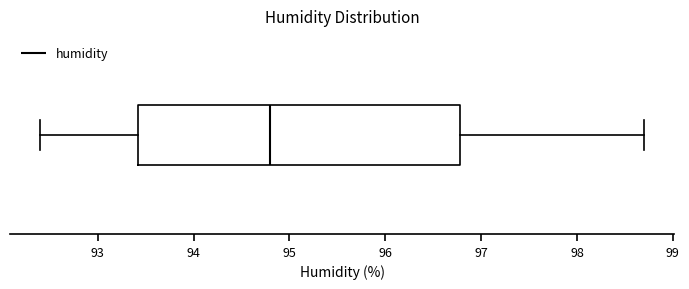

Read this box plot against the x-axis: the position of the median line, the range covered by the box, and the ends of both whiskers. The values are not printed on the chart, so give them approximately, as read against the axis.

median 94.8, box 93.4 to 96.8, whiskers 92.4 to 98.7